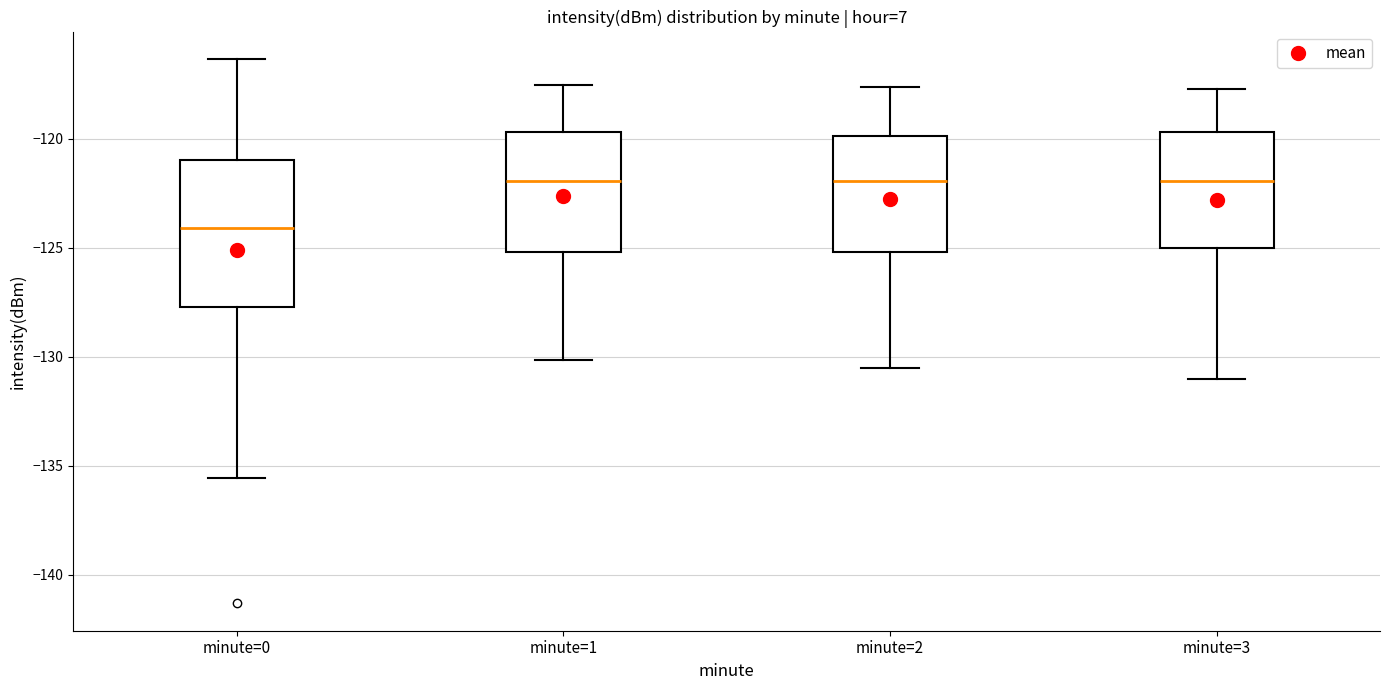

Where is the lower edge of the box for minute=1 on the y-axis? The values are not printed on the chart, so give them approximately, as read against the axis.

-125.0